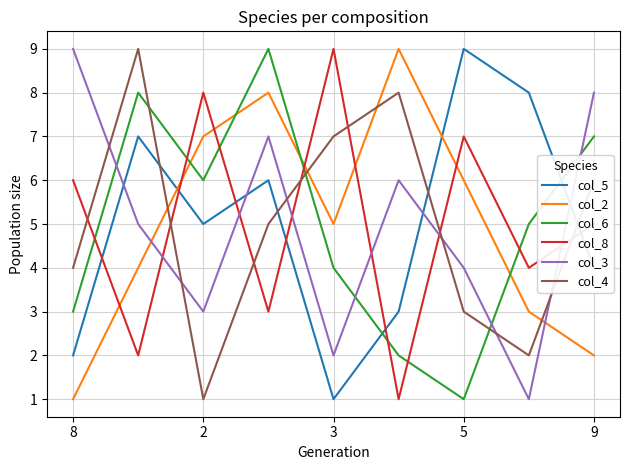

How many times do col_3 and col_4 cross each other?

6